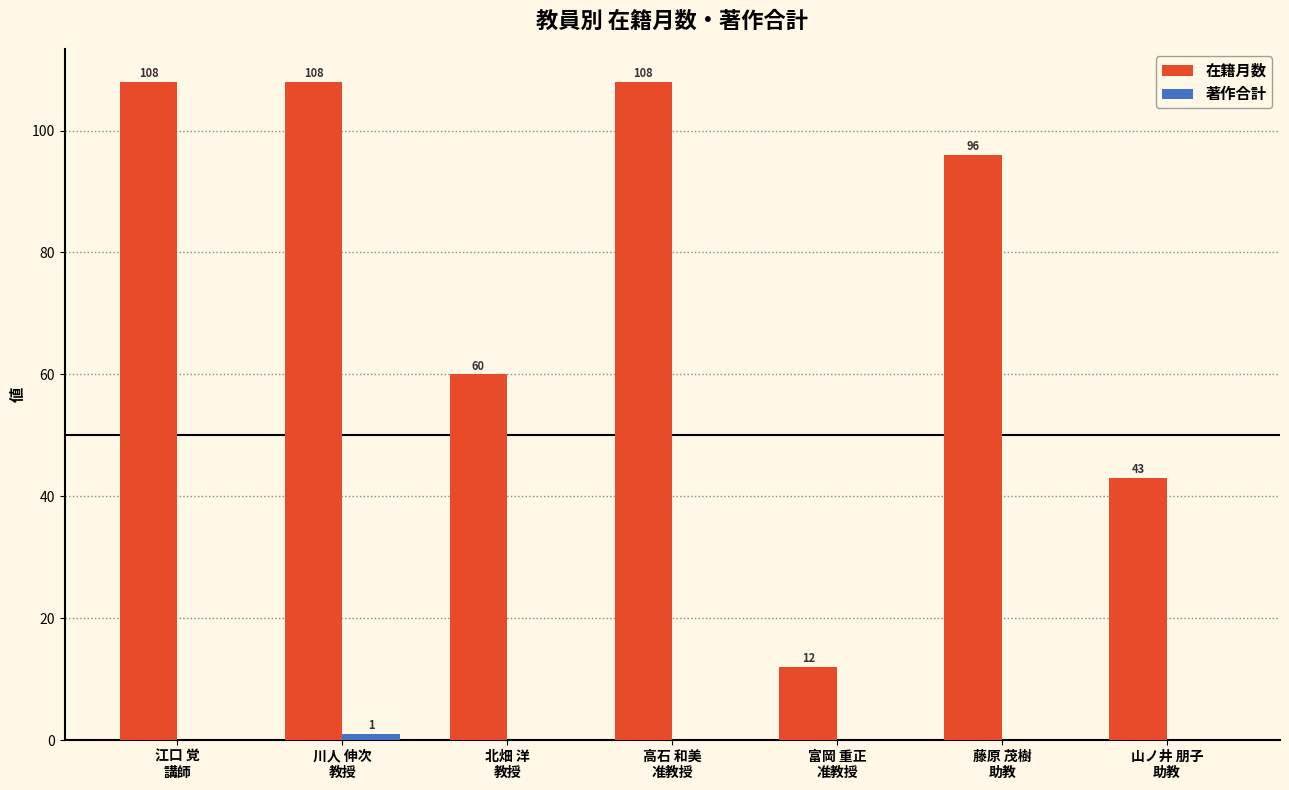

What is the difference between the 在籍月数 values at 富岡 重正
准教授 and 江口 覚
講師?

96